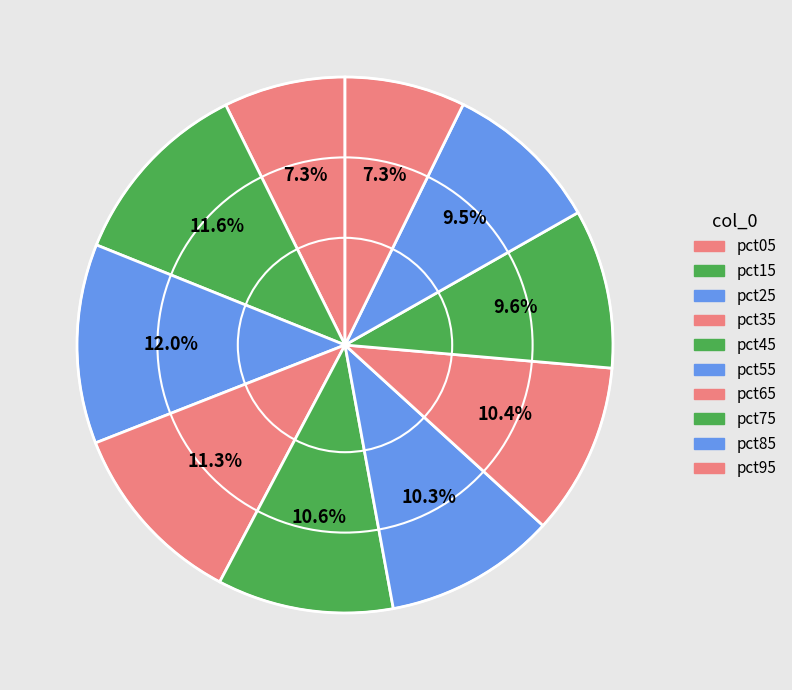

How many segments does this pie chart have?

10